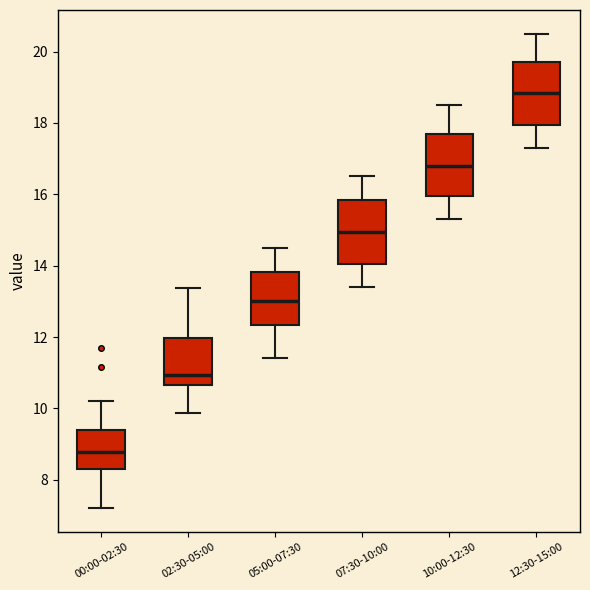

Which box's median line is the lowest?

00:00-02:30